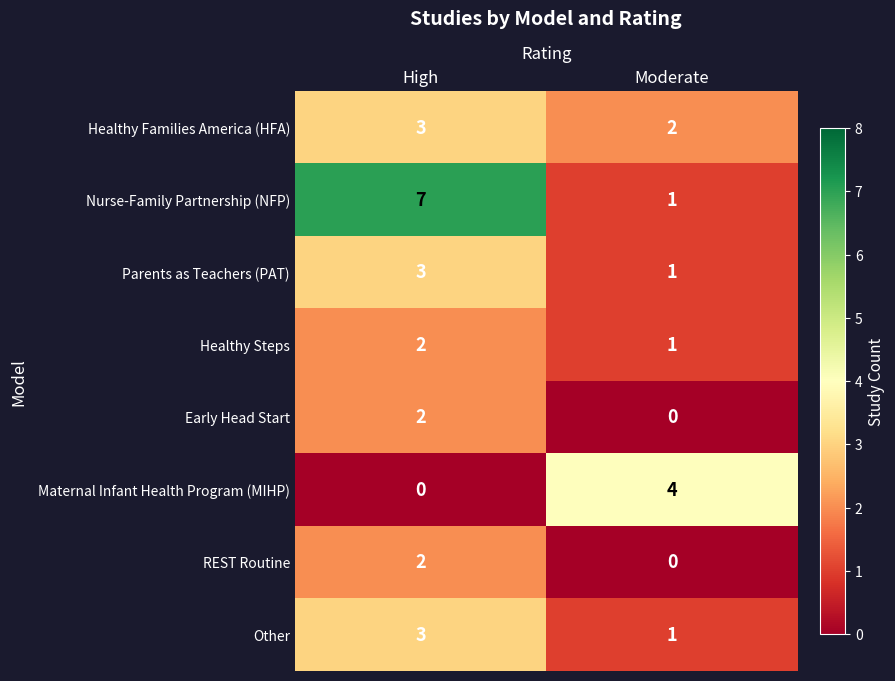

What is the sum of the Healthy Families America (HFA) values at Moderate and High?

5